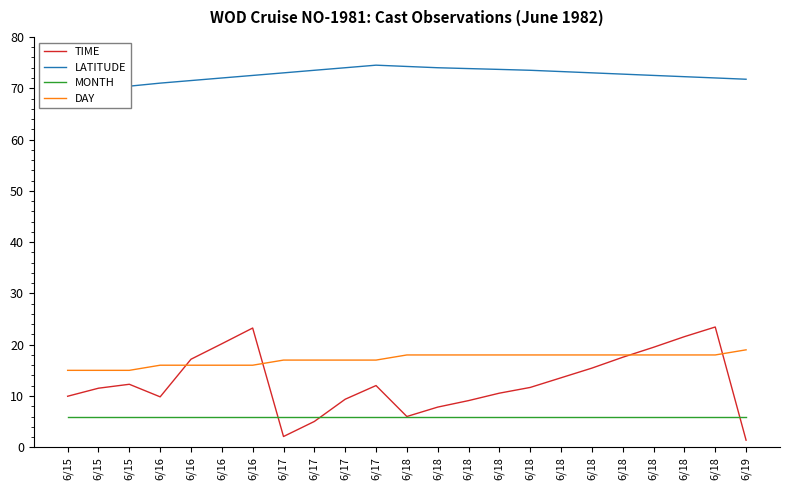

What is the minimum value shown in the chart?

1.4